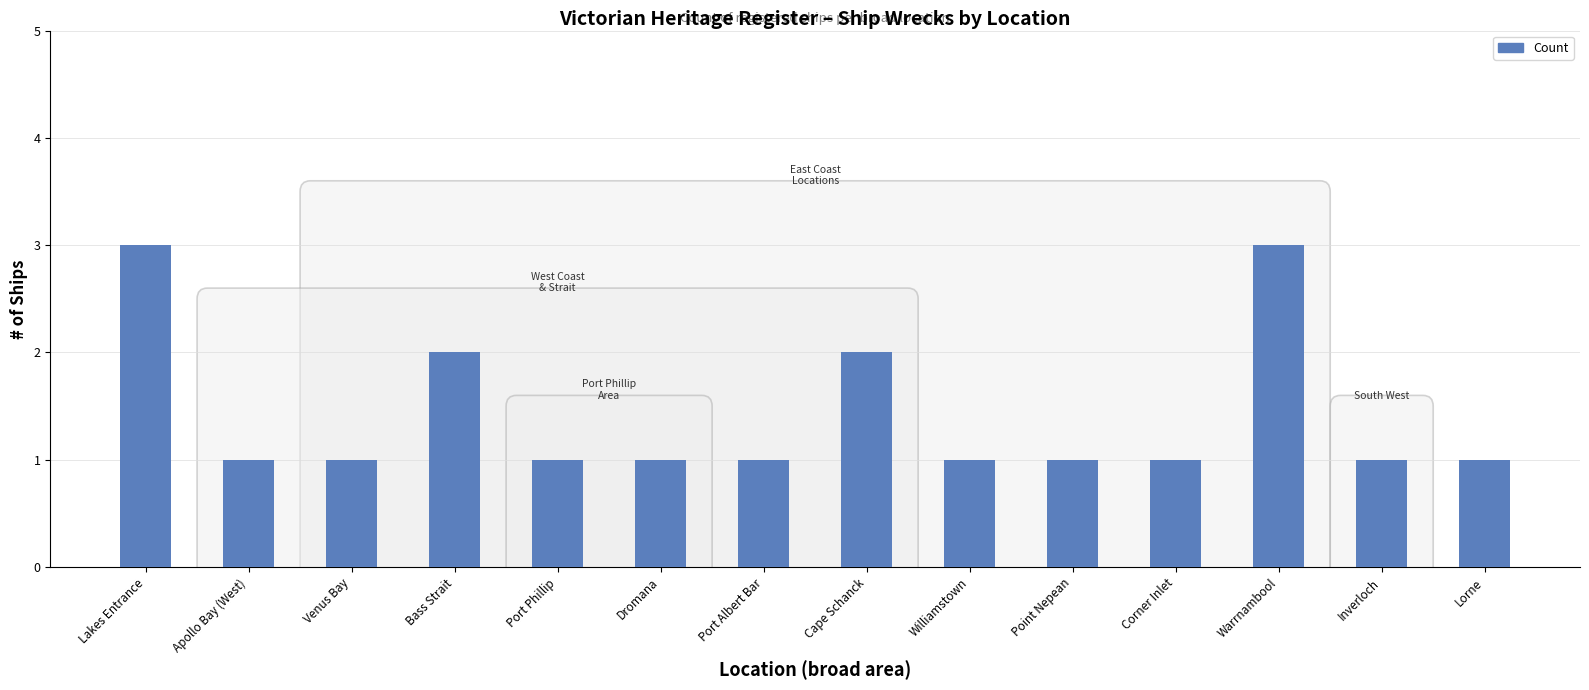

What is the label of the 8th bar from the right?

Port Albert Bar